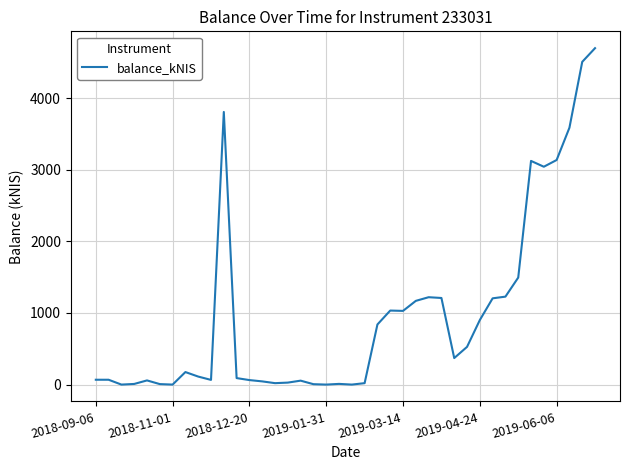

What is the maximum value shown in the chart?

4698.4